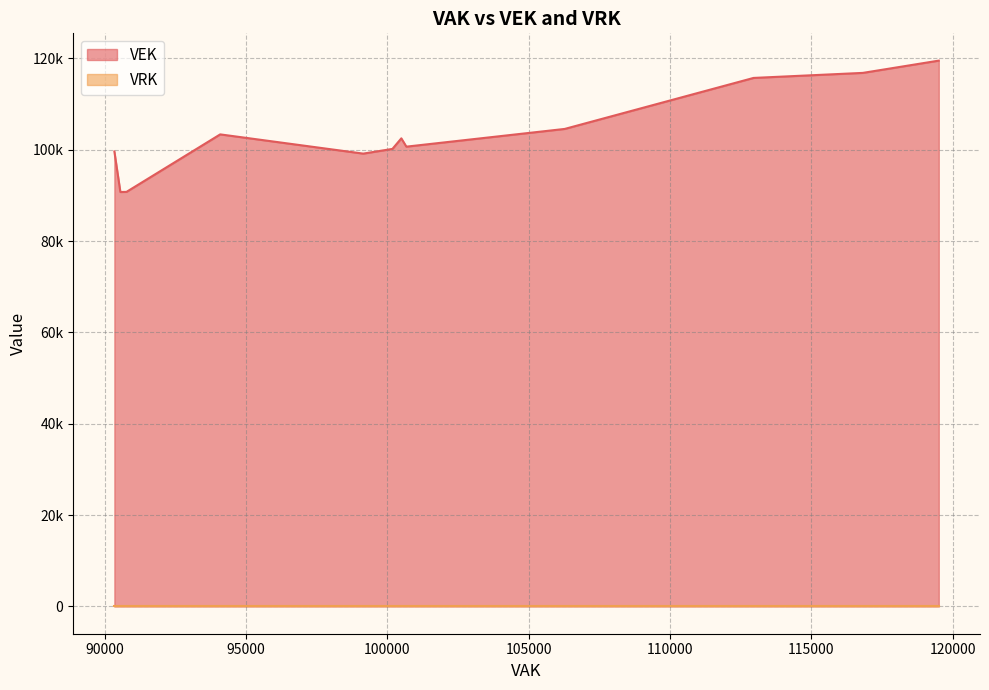

What is the lowest value of the VEK series?

90739